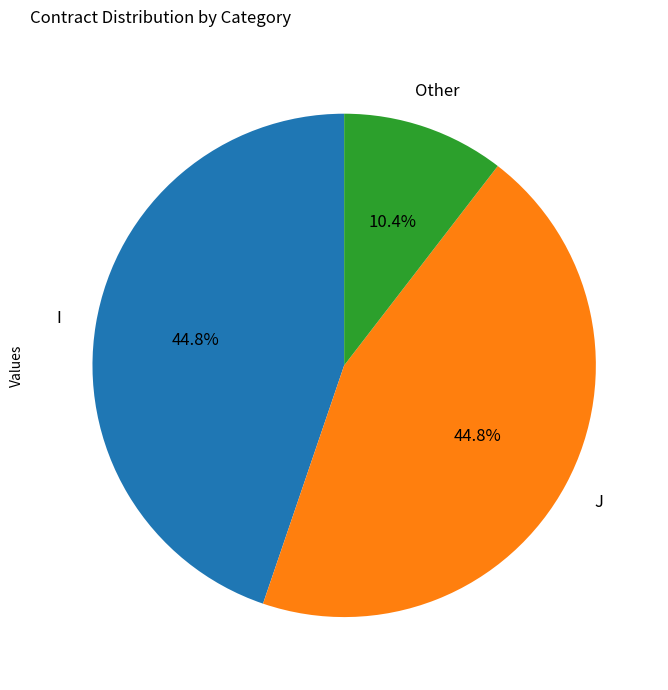

Which category has the smallest portion of the pie?

Other